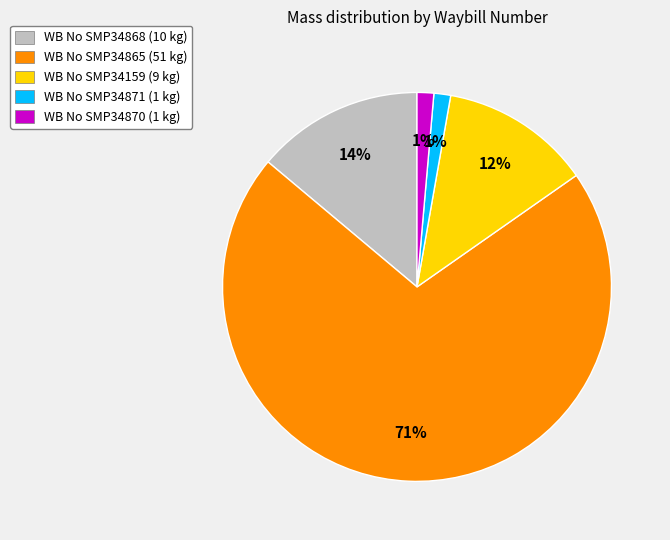

What is the majority slice?

WB No SMP34865 (51 kg)